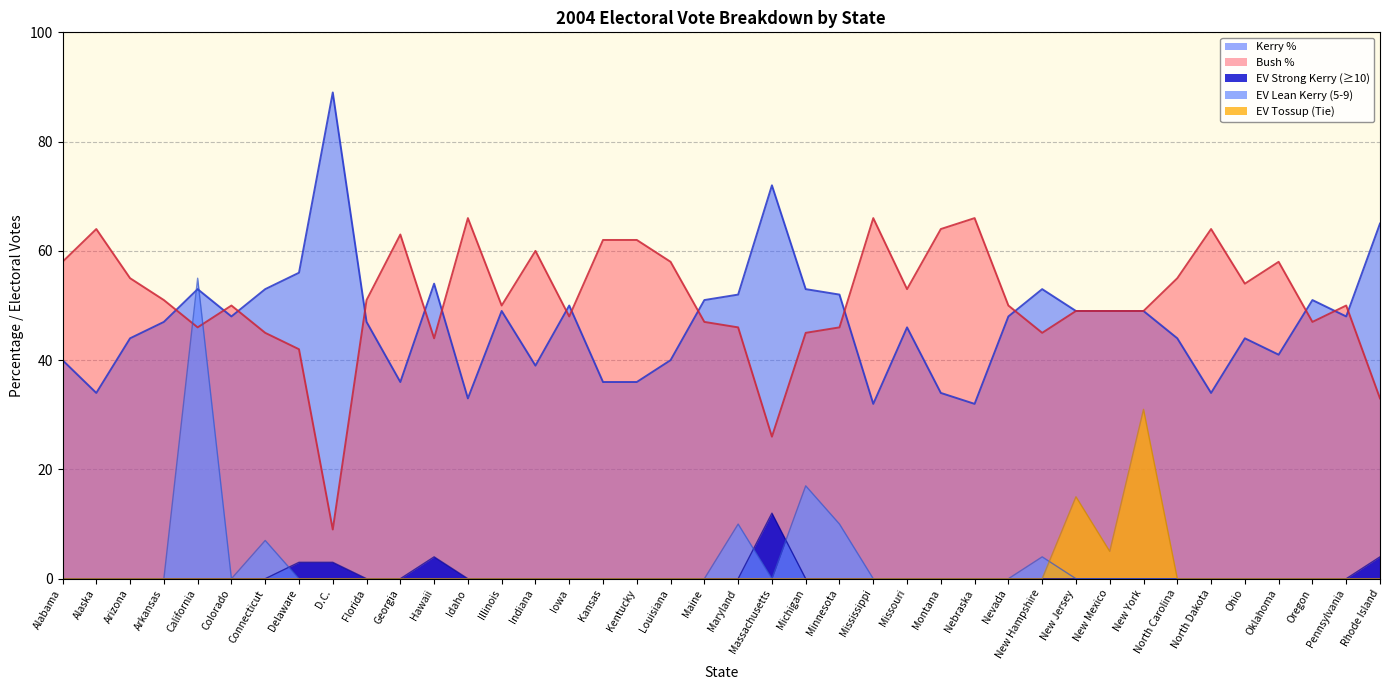

What is the total value across all series at Pennsylvania?

98